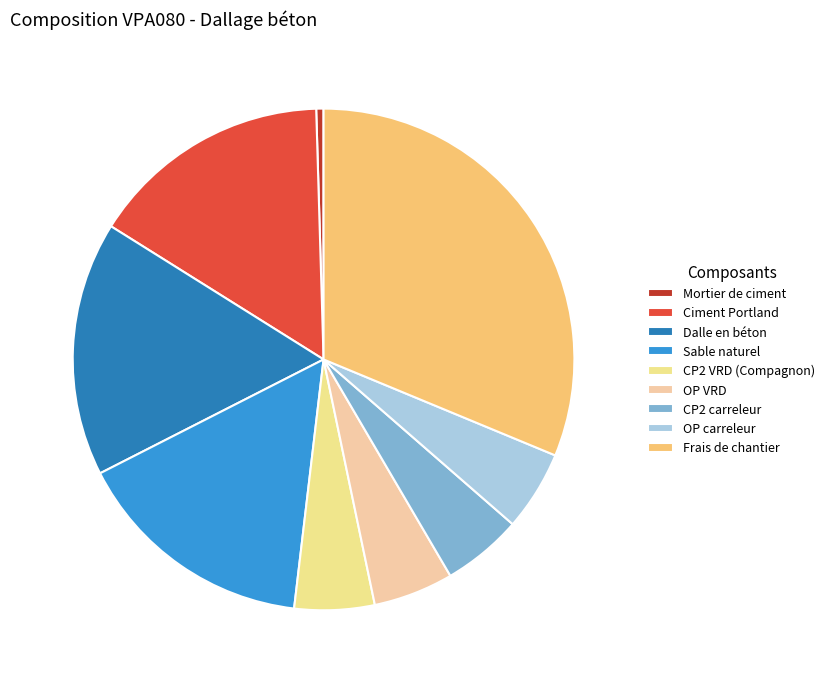

Is it true that OP carreleur is 12% of the pie?

False